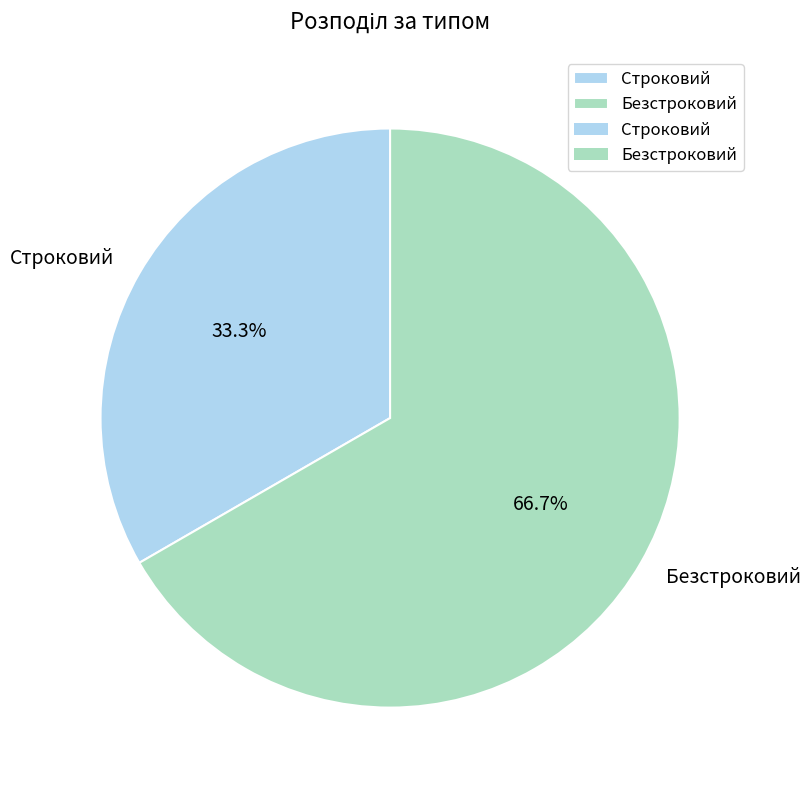

Combined, do Строковий and Безстроковий account for over 50%?

Yes